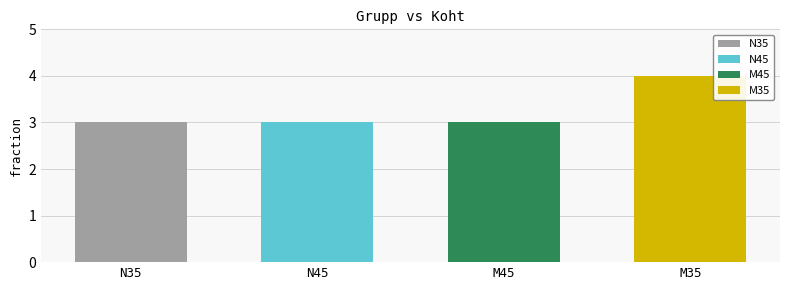

Reading left to right, extract all data points from this chart.

N35=3	N45=3	M45=3	M35=4